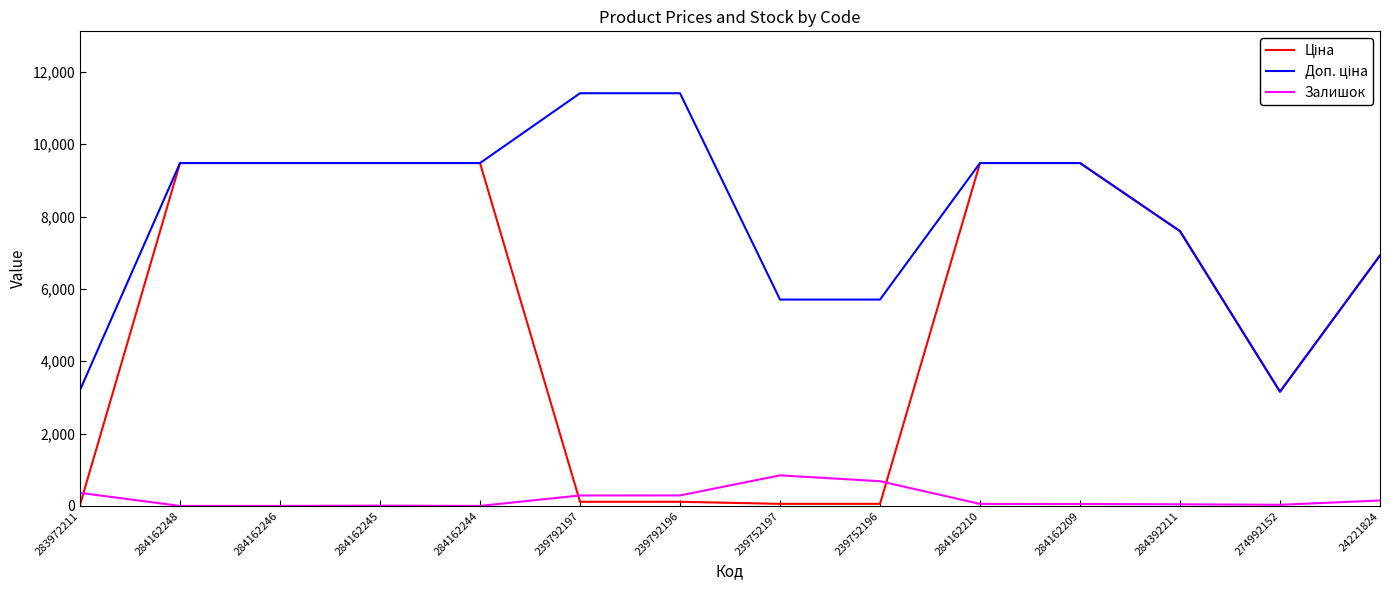

True or false: Залишок has a value of 0.0 at 284162248.

True